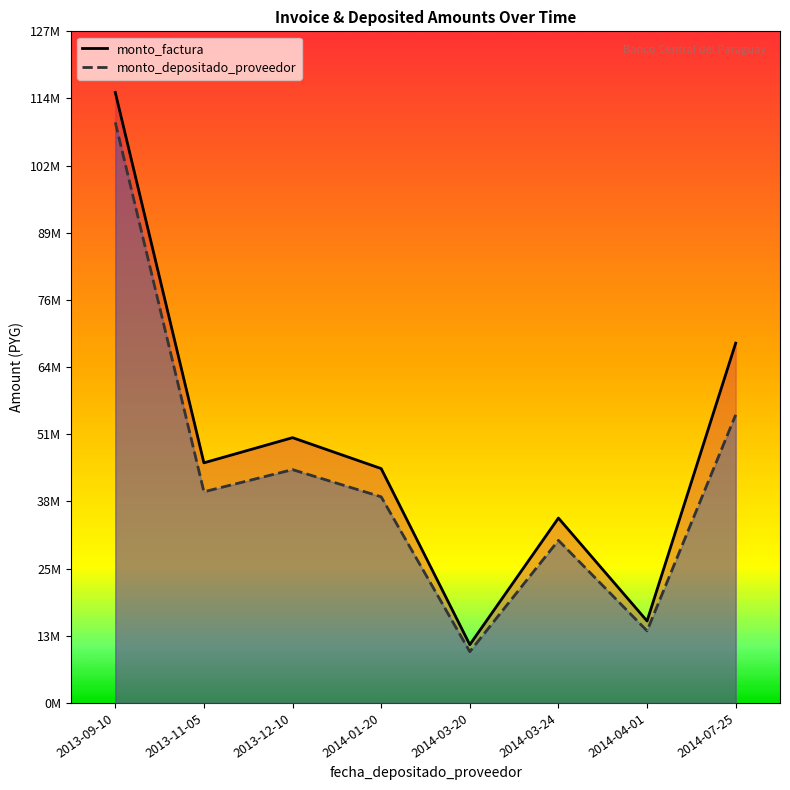

At which label is monto_factura closest to 63273000?

2014-07-25